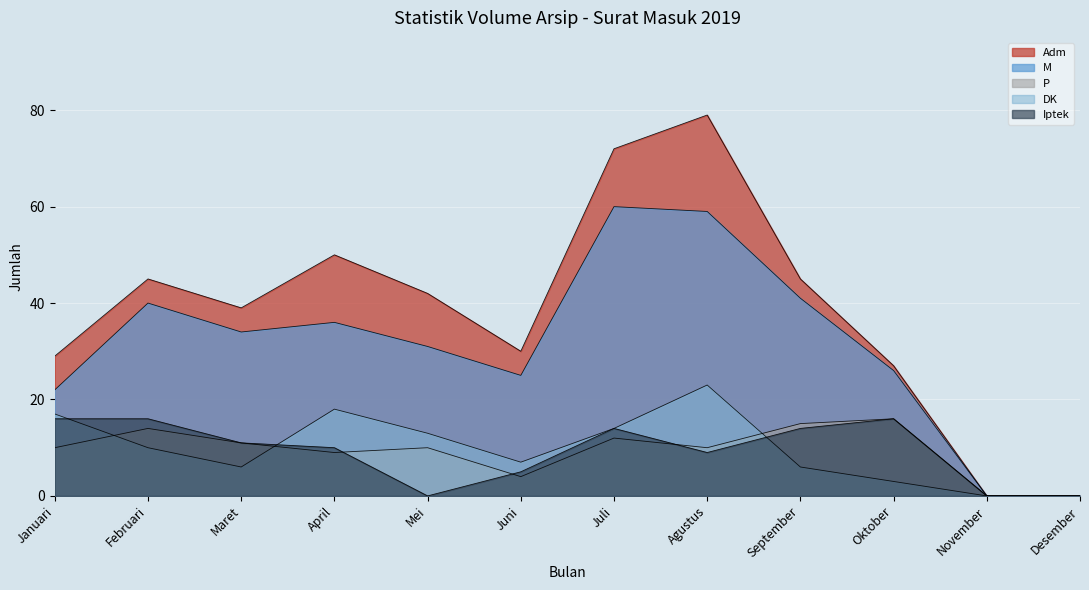

What is the label of the 9th point from the left?

September